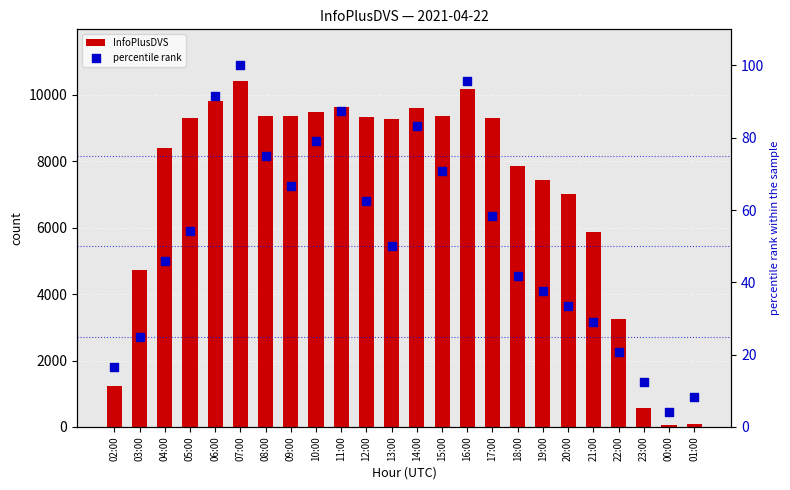

Which series has the largest Y range (max minus min)?

InfoPlusDVS